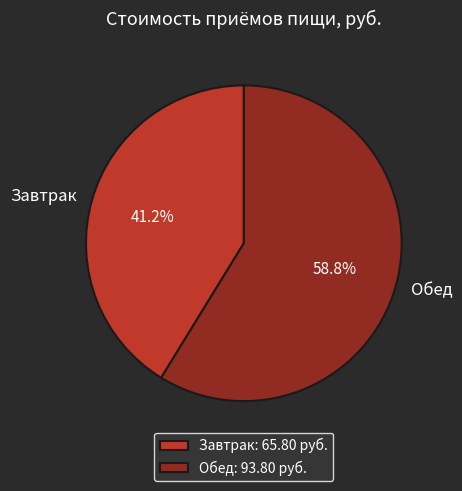

Does Завтрак account for over 50% of the chart?

No